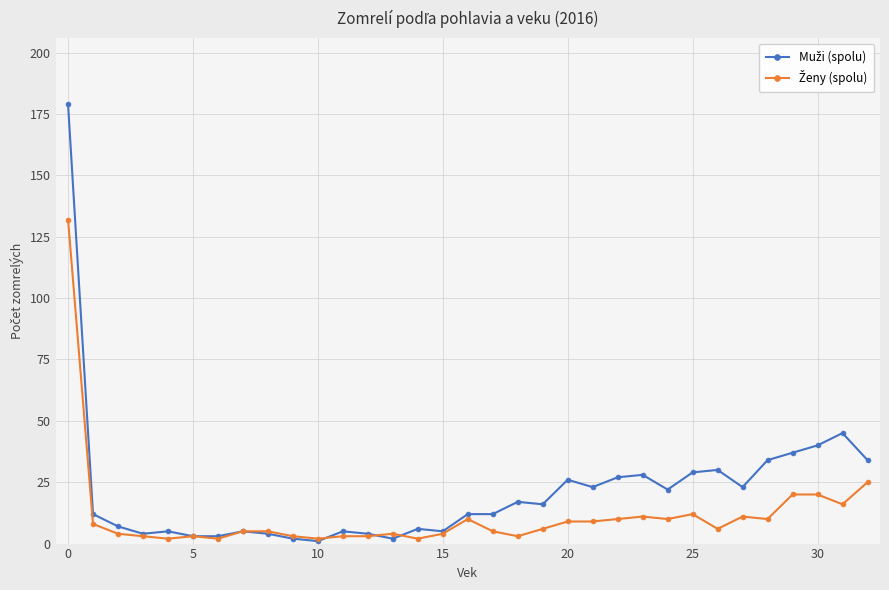

Does the chart display data point markers on the line(s)?

Yes